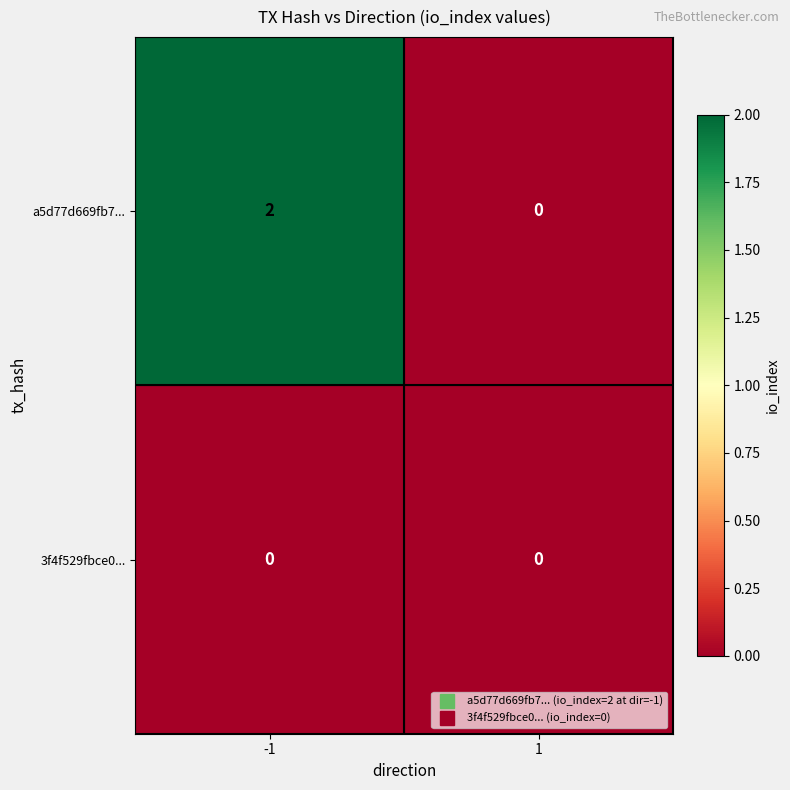

Which series has the largest total across all categories?

a5d77d669fb7...